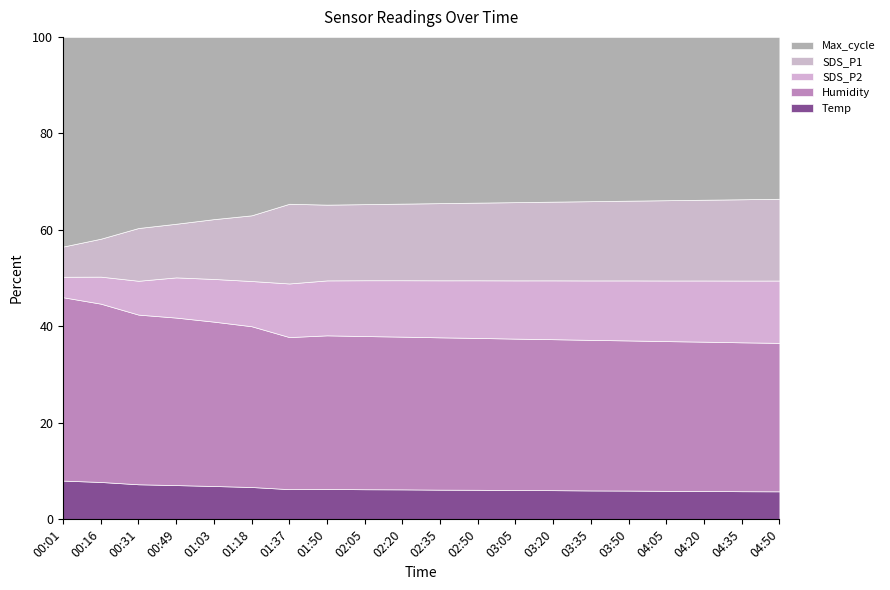

What is the average value of the Humidity series?

90.2